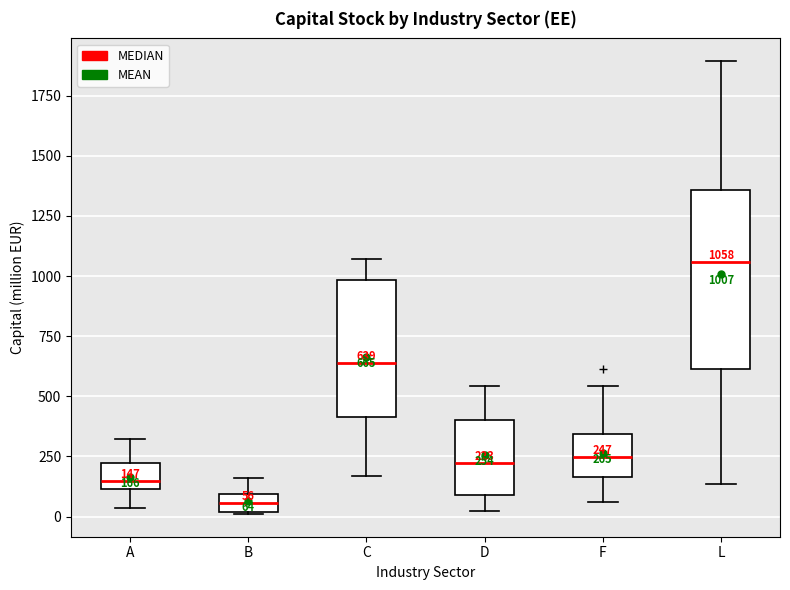

Which box has the lowest median line?

B